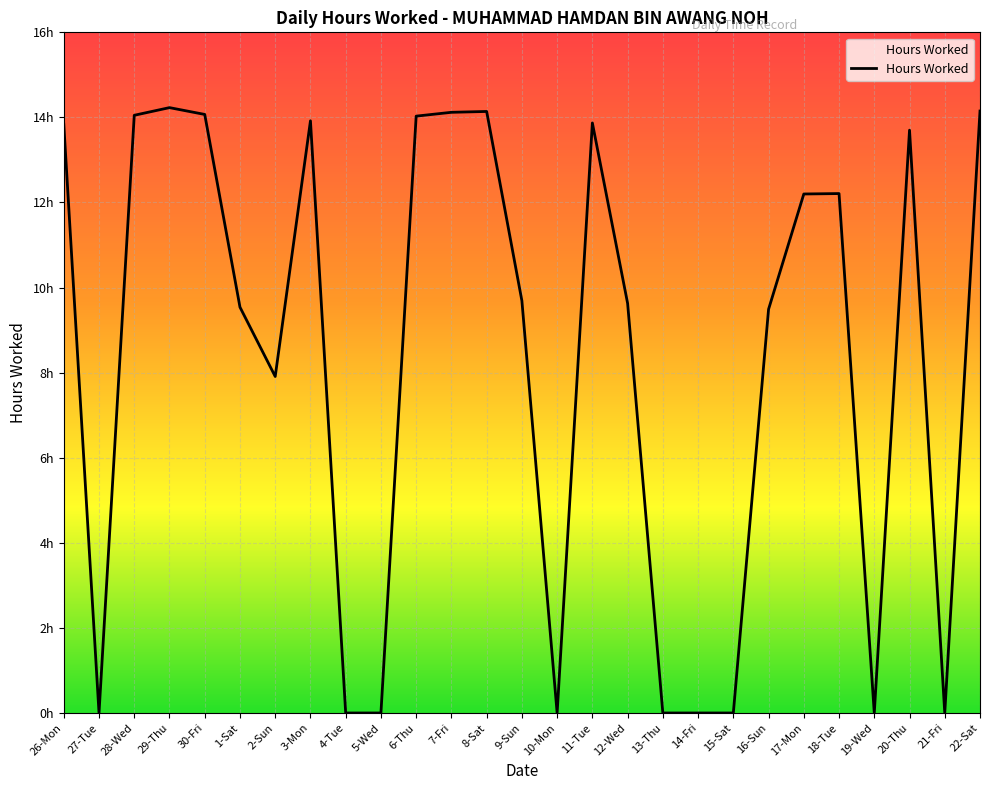

Does the chart have visible grid lines?

Yes